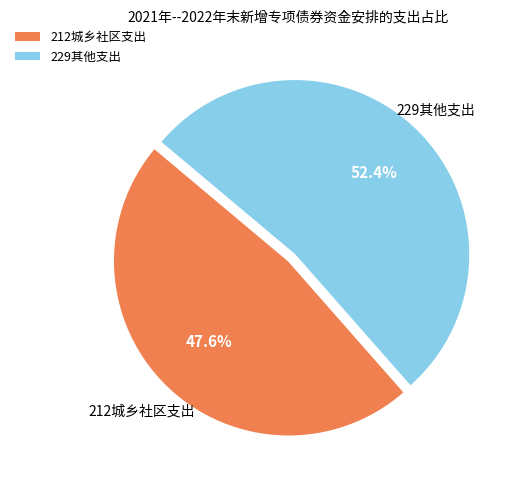

Approximately how many times larger is the value at 229其他支出 compared to 212城乡社区支出?

1.1